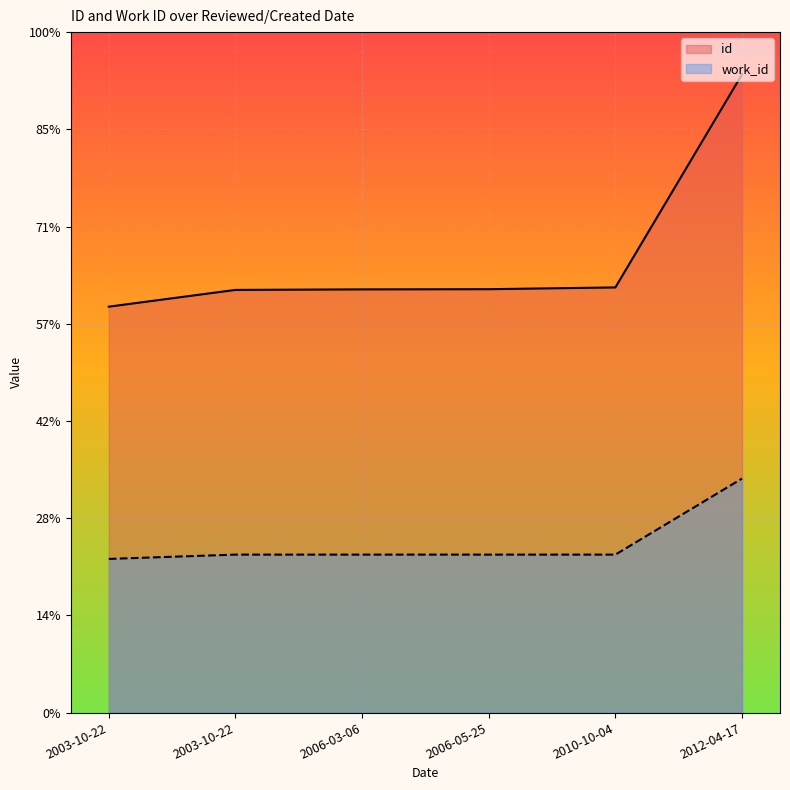

What is the greatest value displayed?

19695